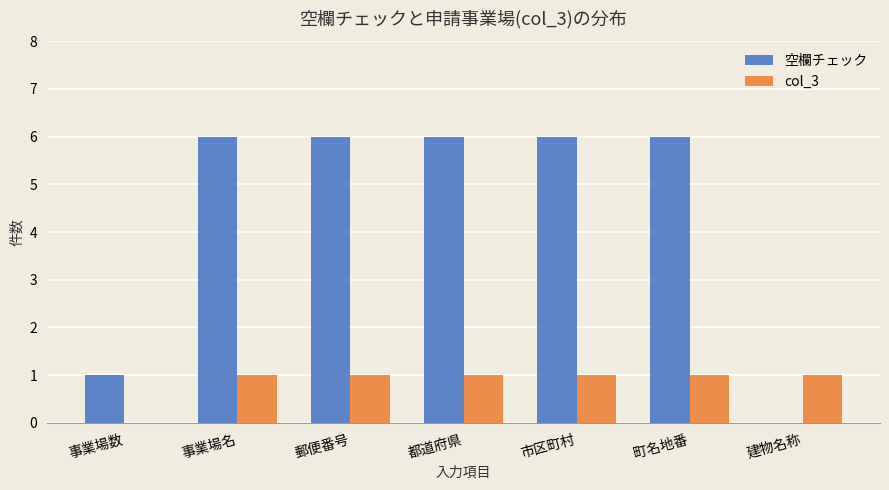

What is the sum of all 空欄チェック values?

31